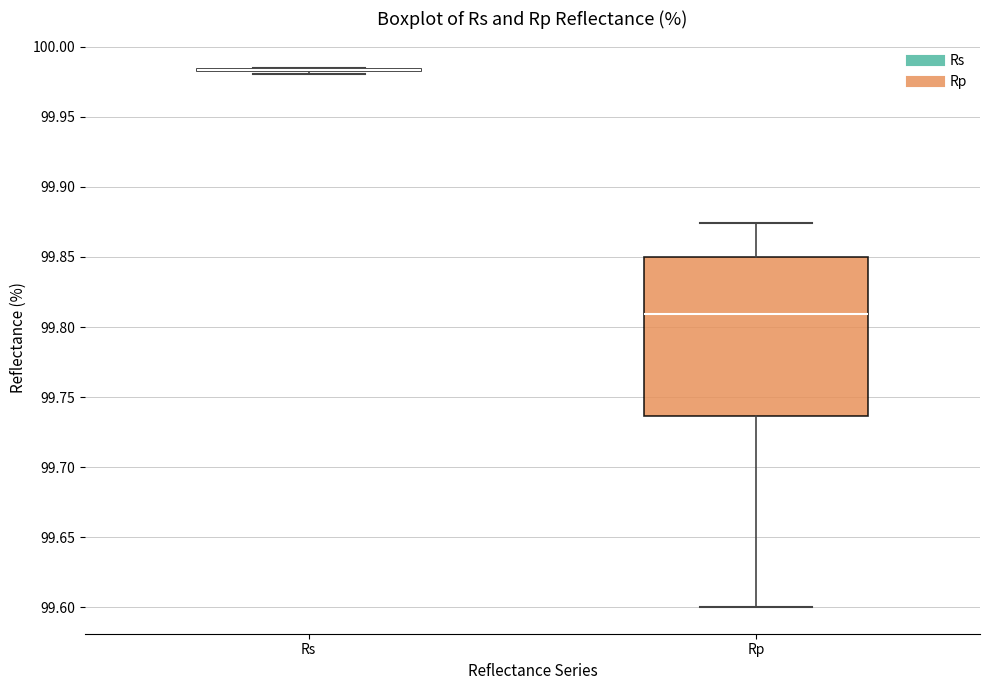

Reading left to right, read every box against the y-axis: the position of its median line, the range the box covers, and the ends of its whiskers. The values are not printed on the chart, so give them approximately, as read against the axis.

Rs: box collapsed to a line at 99.985, whiskers 99.980 to 99.985
Rp: median 99.810, box 99.735 to 99.850, whiskers 99.600 to 99.875